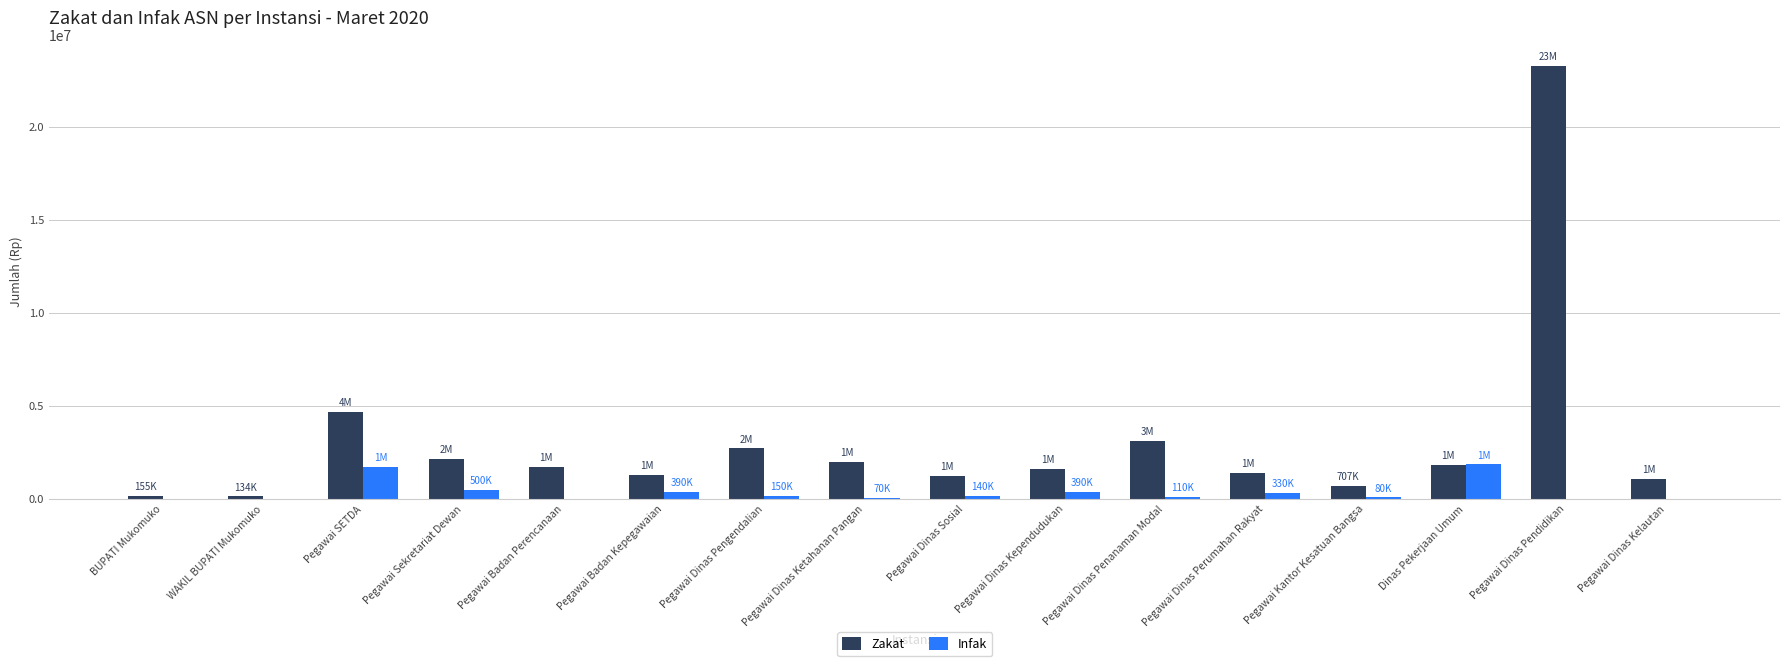

What is the maximum value for Zakat?

23270000